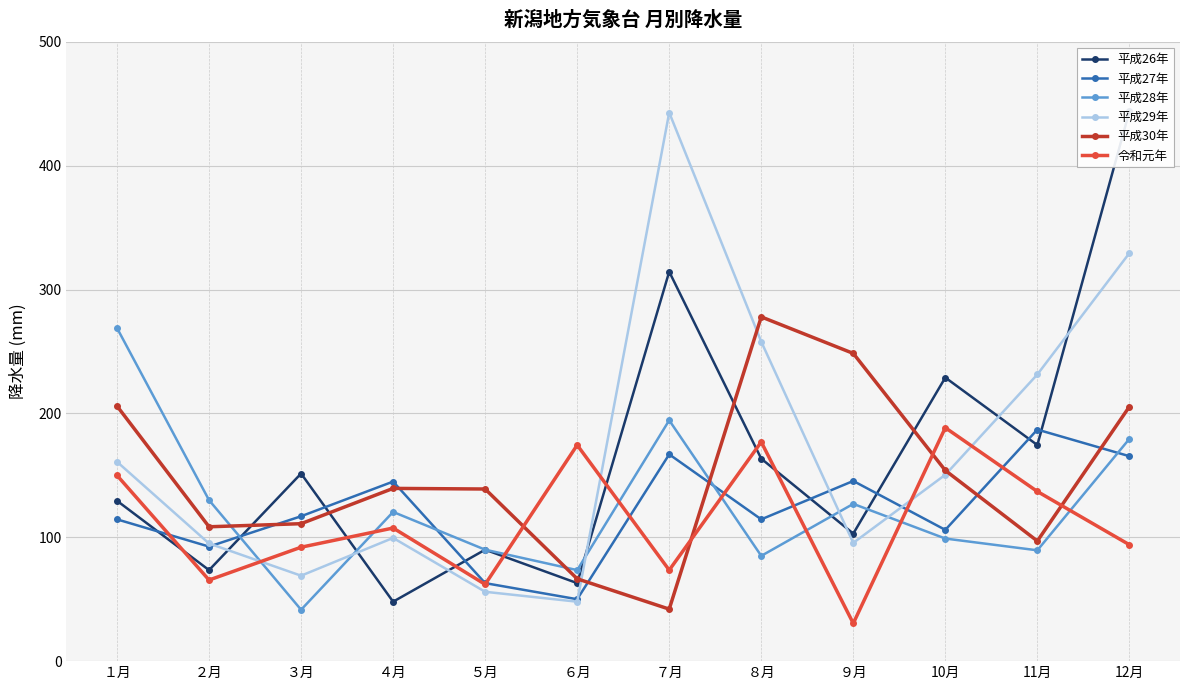

After their last crossing, which series has the higher values: 平成29年 or 平成27年?

平成29年